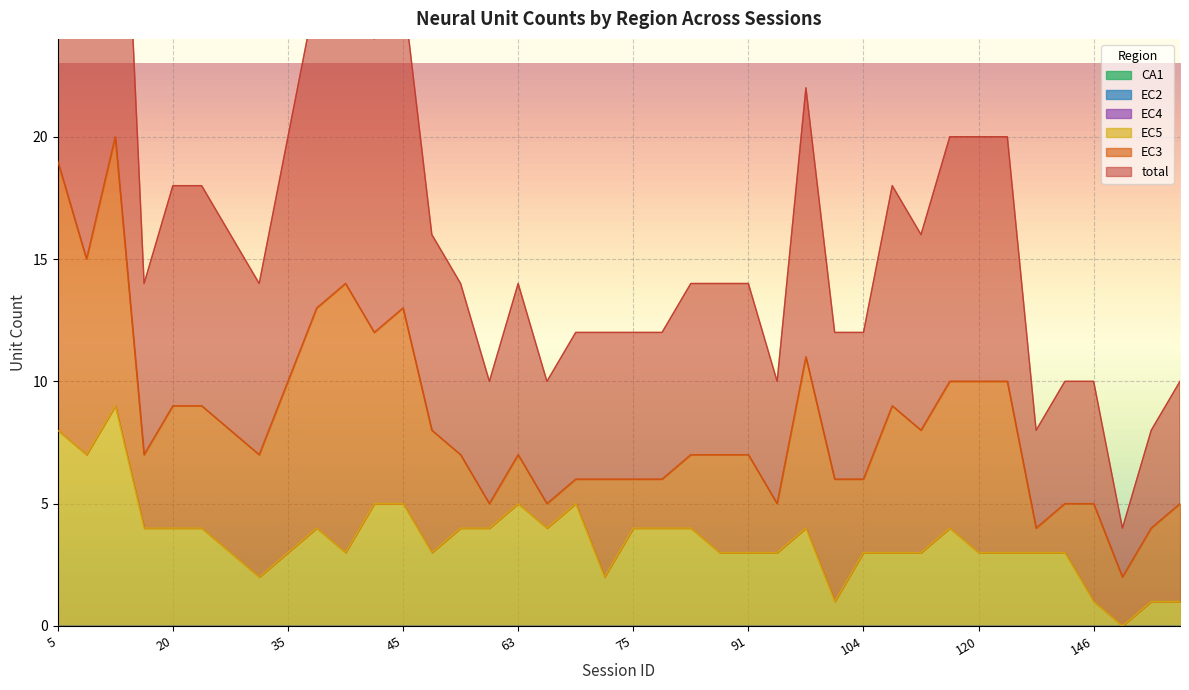

Between 64 and 35, which is larger?

35